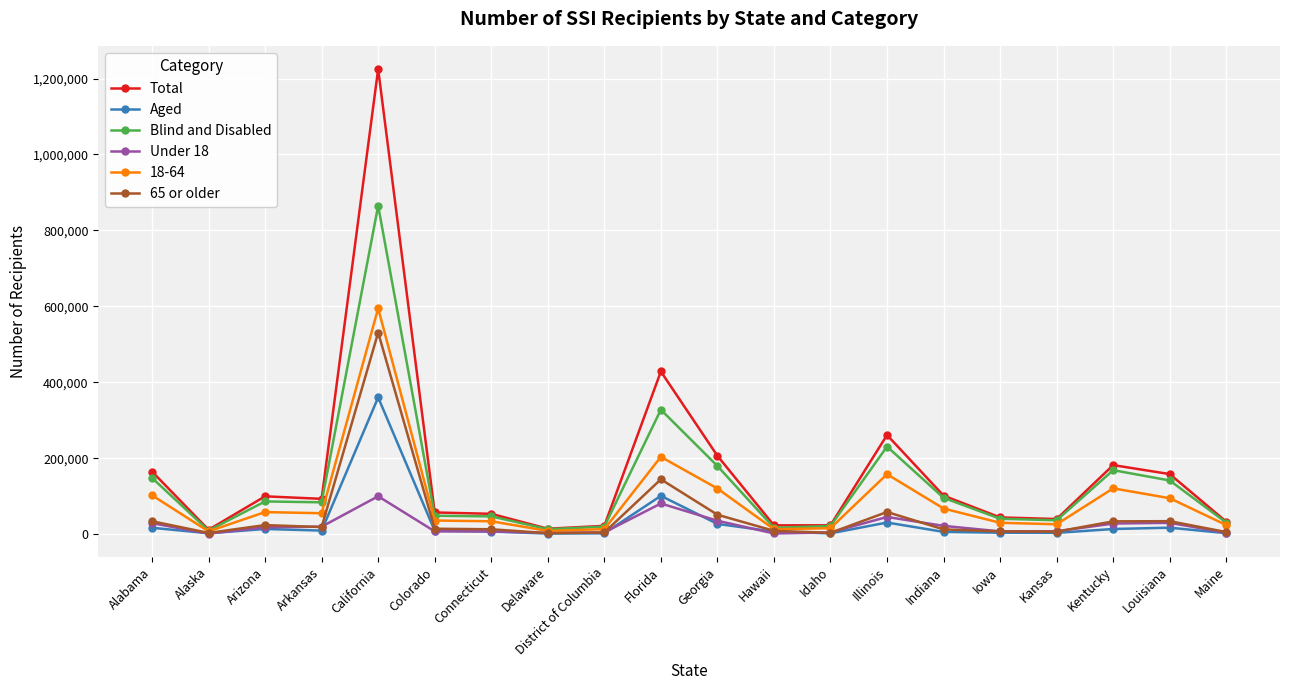

What is the difference between the second highest and minimum values in the 65 or older series?

141778